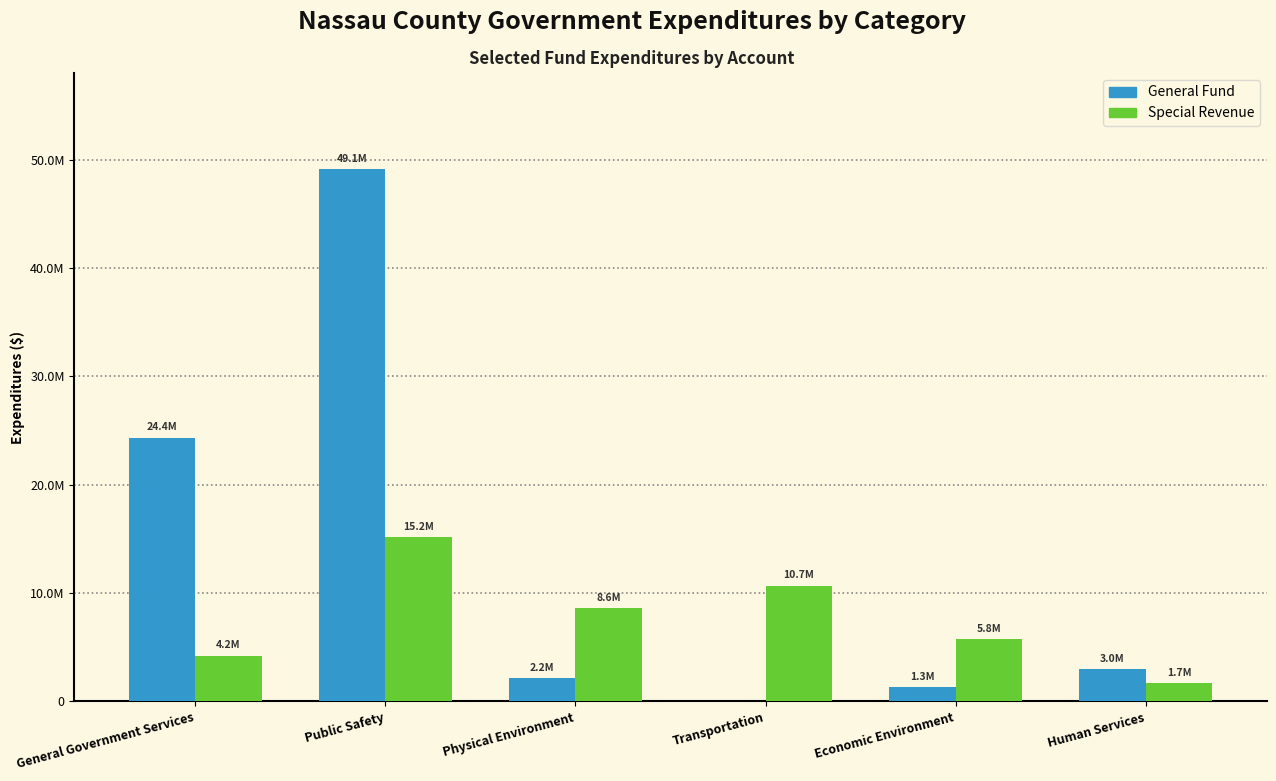

What are all the series names shown in the legend?

General Fund, Special Revenue